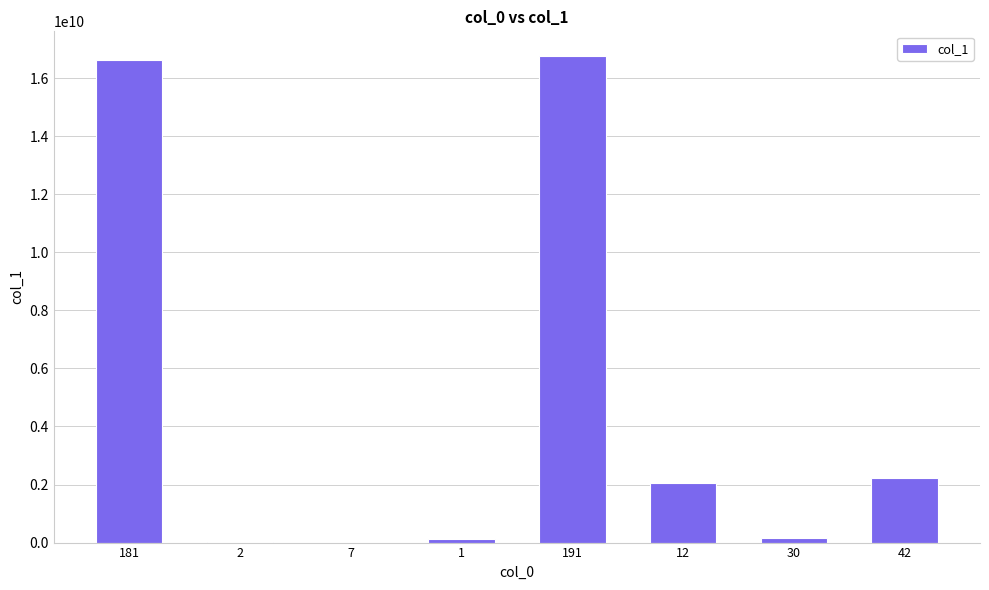

What is the maximum value shown in the chart?

16776256960